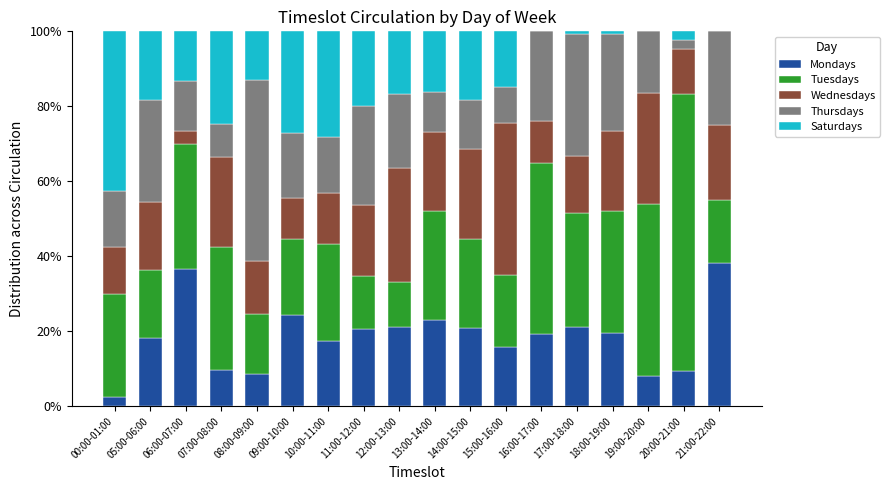

What is the total value across all series at 05:00-06:00?

100.0